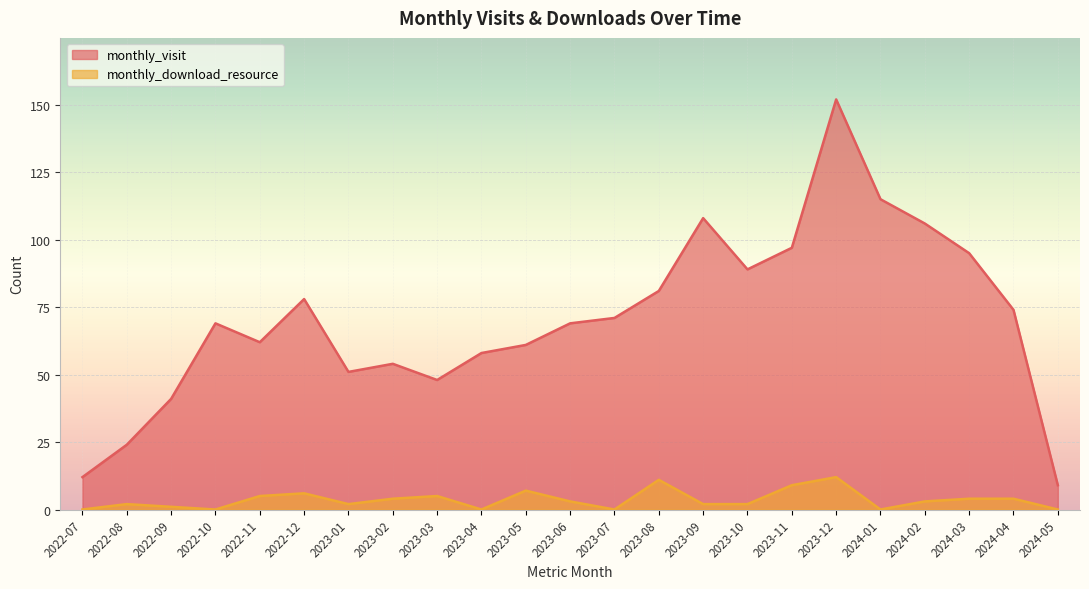

At which category is the sum across all series the highest?

2023-12